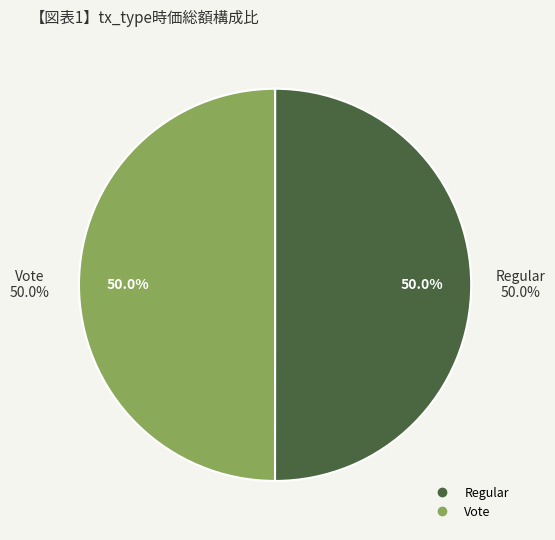

Is it true that Vote is 50% of the pie?

True